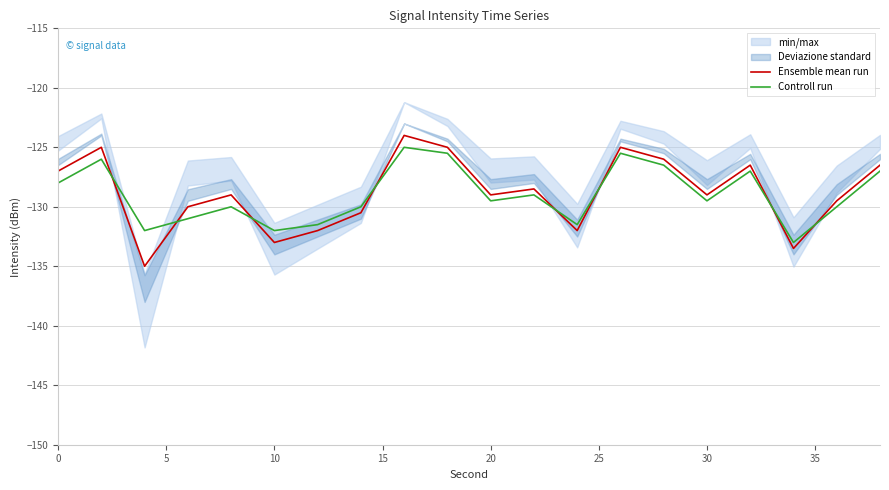

True or false: Controll run and Ensemble mean run intersect in this chart.

True